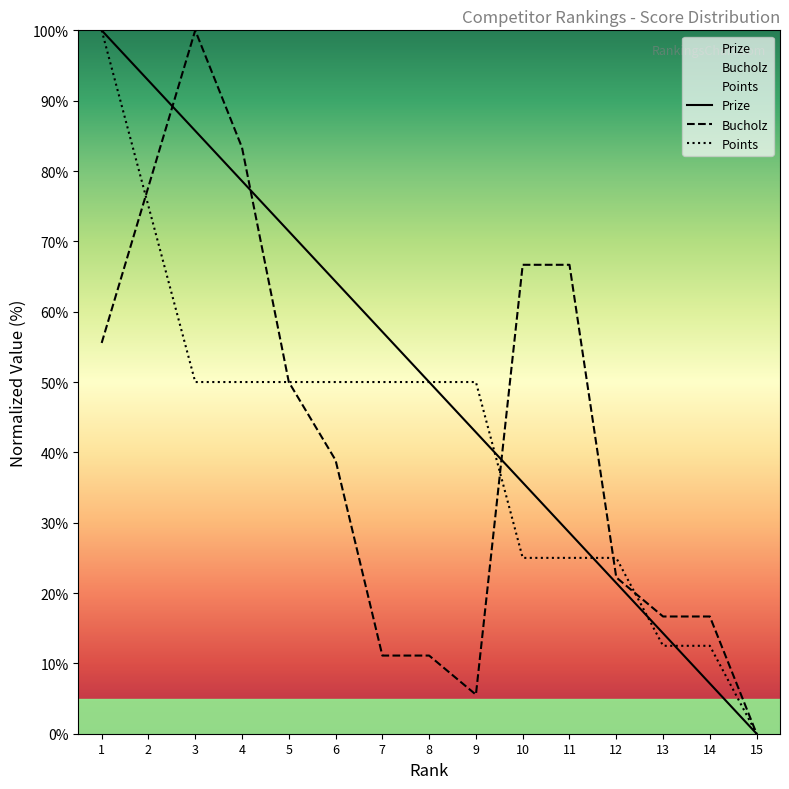

How many lines are shown in the chart?

3